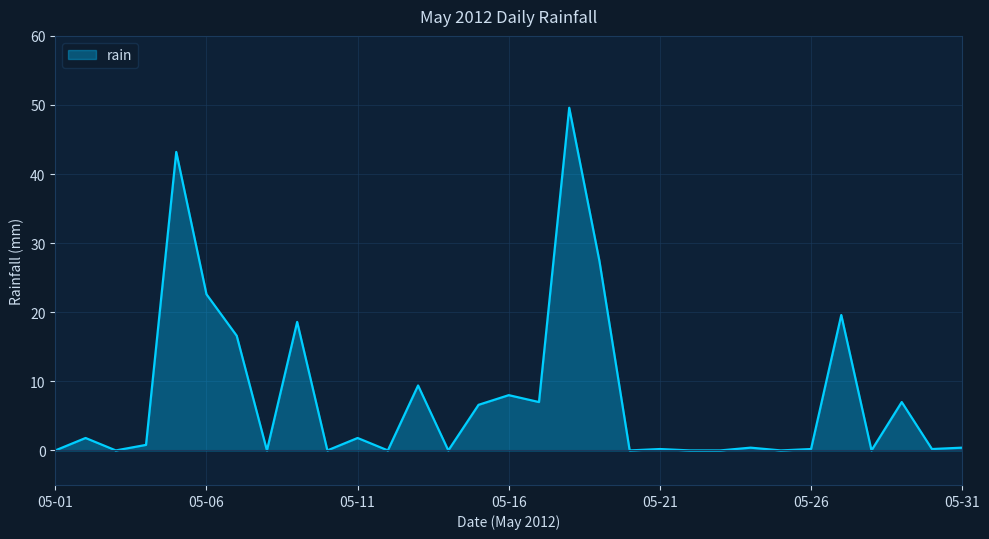

What is the difference between the maximum and minimum values?

49.6